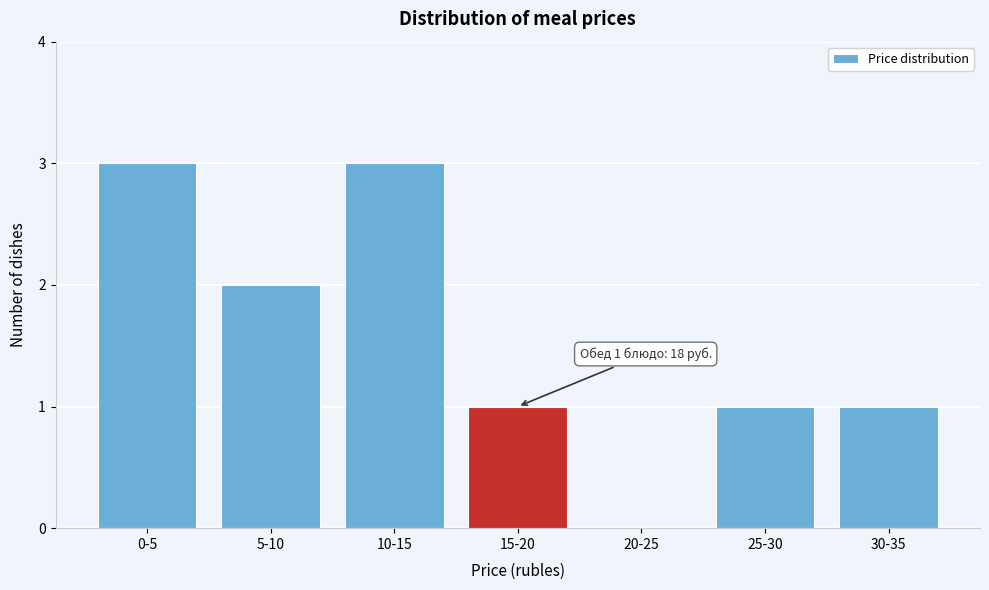

Reading left to right, transcribe all the data shown in this chart.

0-5=3	5-10=2	10-15=3	15-20=1	20-25=0	25-30=1	30-35=1